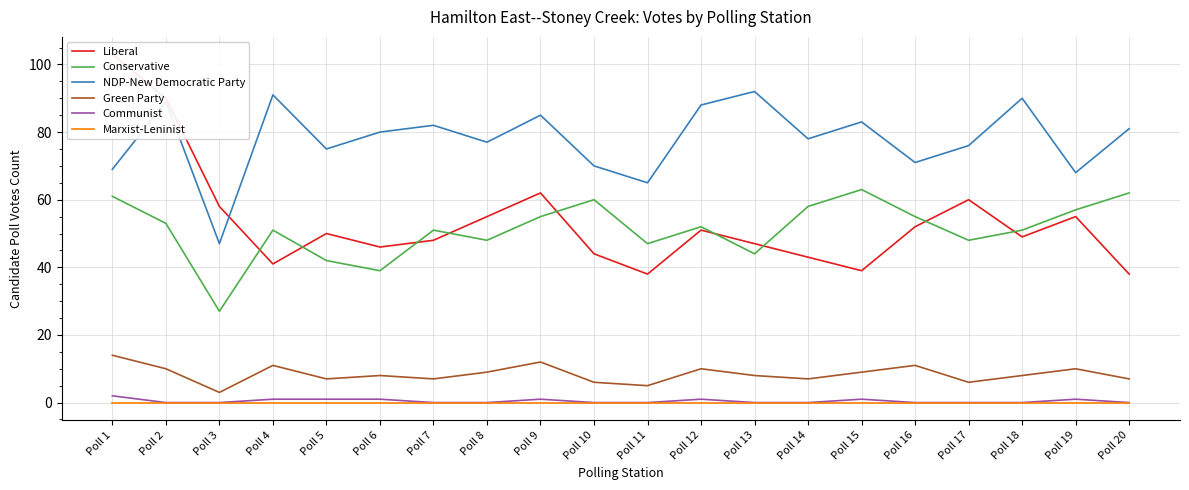

What is the value of the Green Party point at the 14th from the left?

7